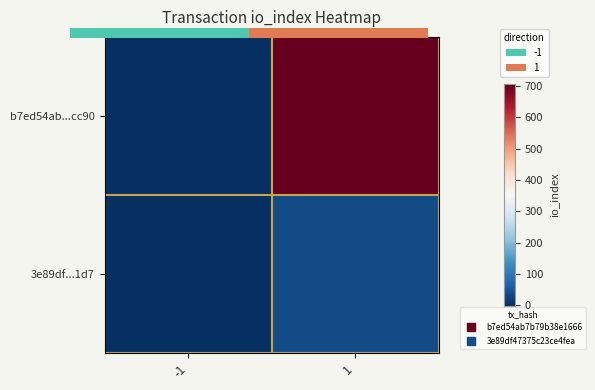

At which label is b7ed54ab...cc90 closest to 352?

-1